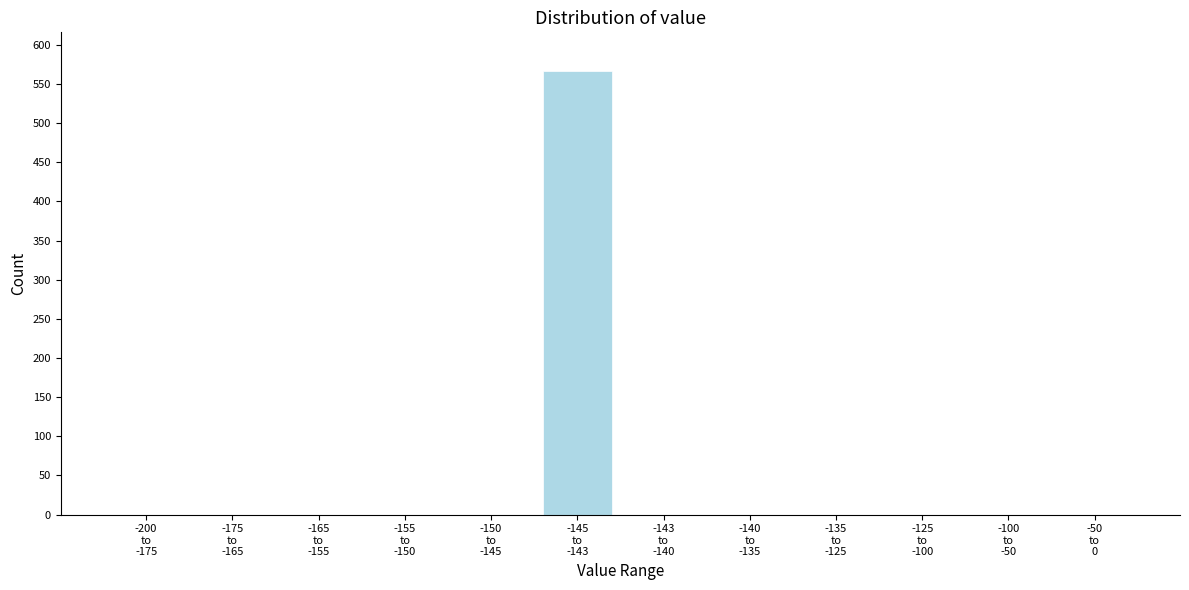

What is the sum of all values?

566